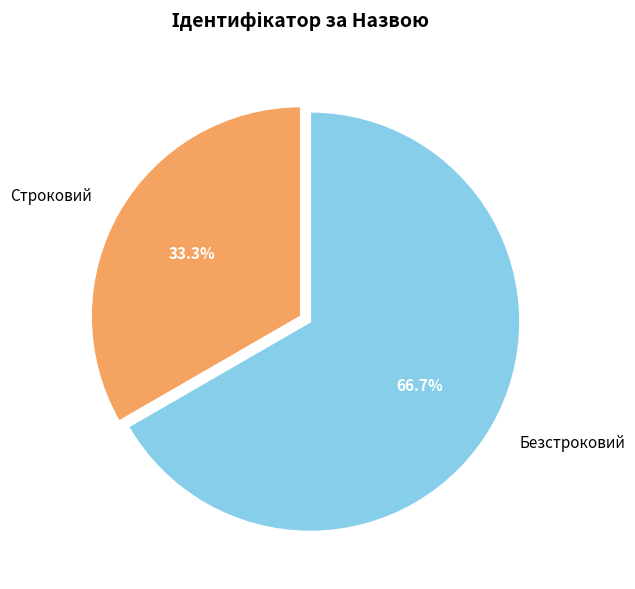

Which has a higher value, Безстроковий or Строковий?

Безстроковий